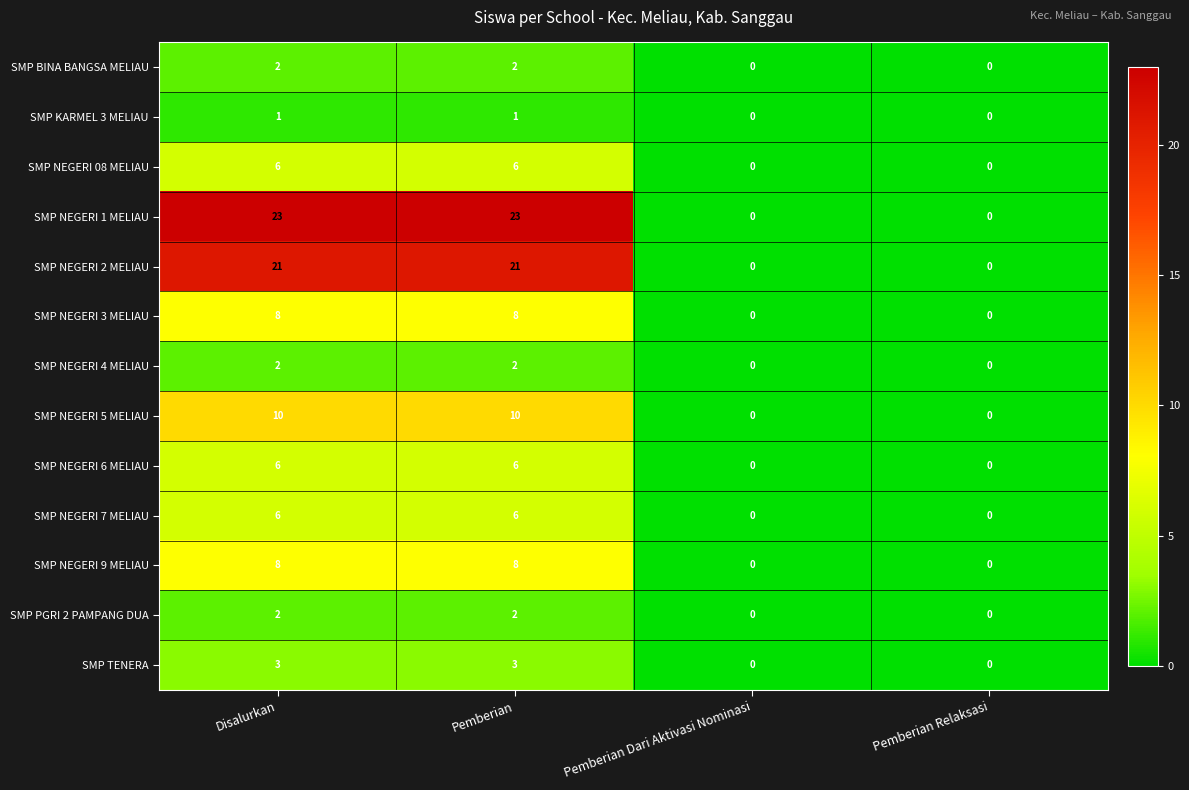

Which series has the largest range (max minus min)?

SMP NEGERI 1 MELIAU